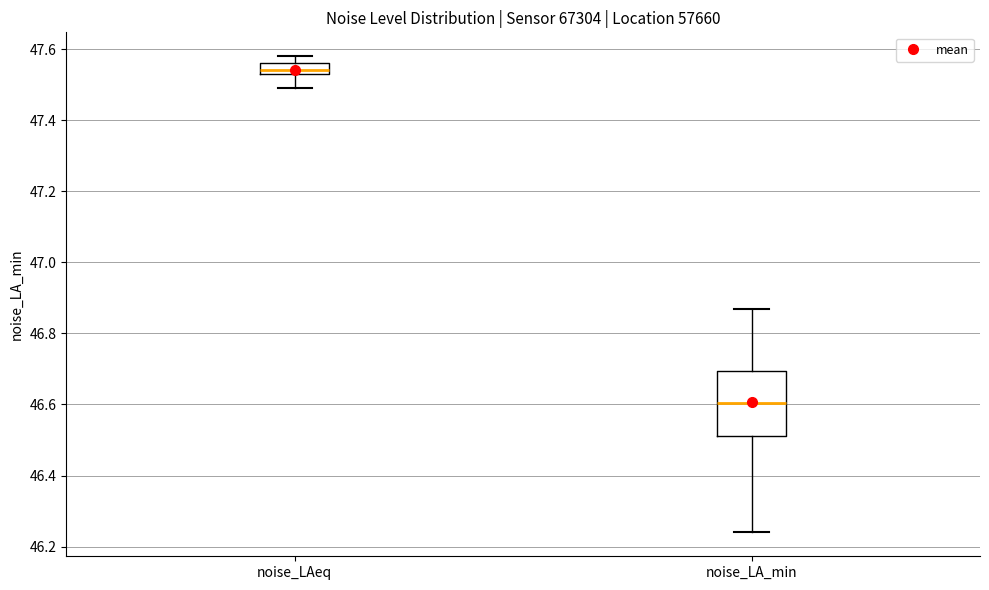

Which box has the lowest median line?

noise_LA_min